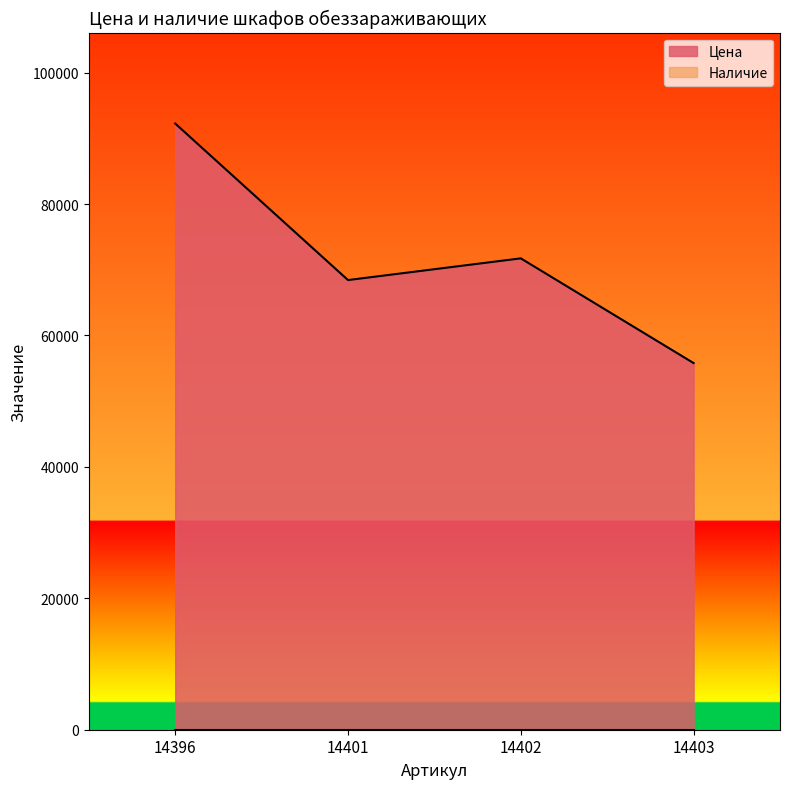

Count the number of values greater than 71729.

1